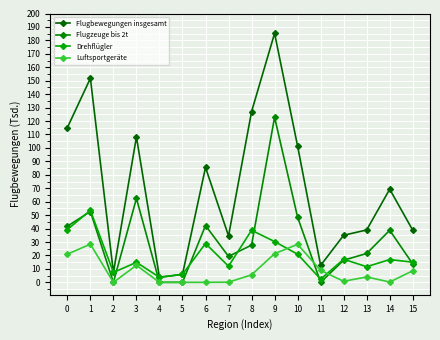

The value of Drehflügler at 12 is 8.2. True or false?

False